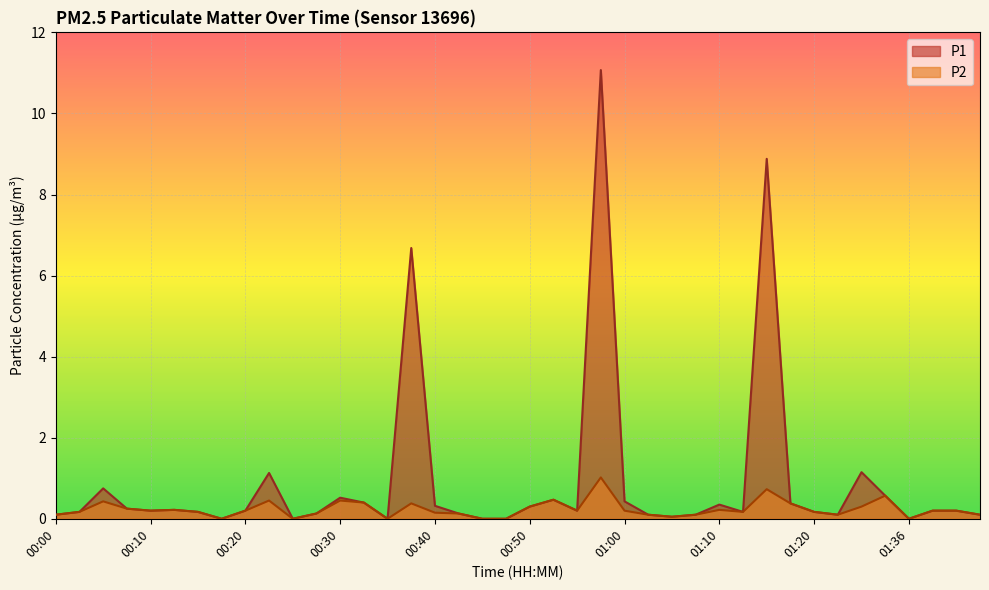

What is the sum of all P1 values?

36.4